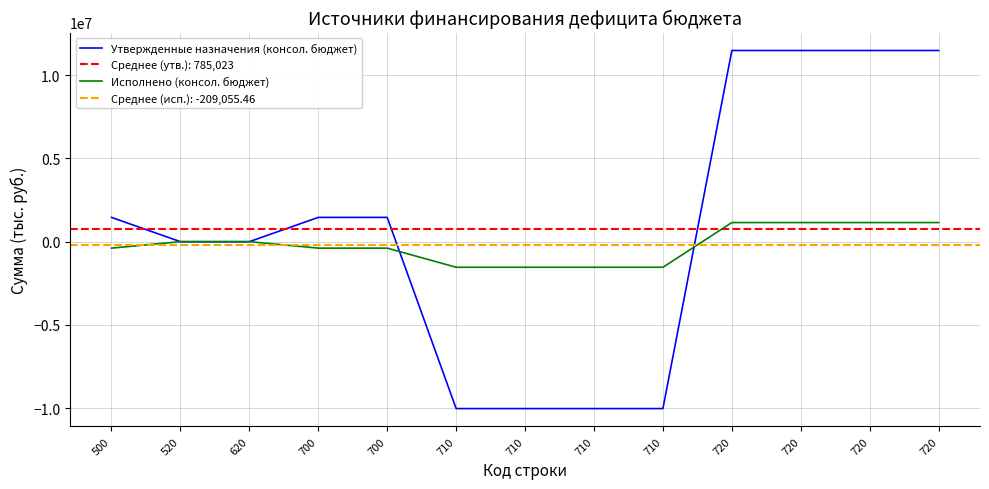

Reading left to right, list all the values displayed in this chart.

Утвержденные назначения (консол. бюджет): 500=1457900.0	520=0.0	620=0.0	700=1457900.0	700=1457900.0	710=-10022600.0	710=-10022600.0	710=-10022600.0	710=-10022600.0	720=11480500.0	720=11480500.0	720=11480500.0	720=11480500.0
Исполнено (консол. бюджет): 500=-388245.8	520=0.0	620=0.0	700=-388245.8	700=-388245.8	710=-1536575.1	710=-1536575.1	710=-1536575.1	710=-1536575.1	720=1148329.3	720=1148329.3	720=1148329.3	720=1148329.3